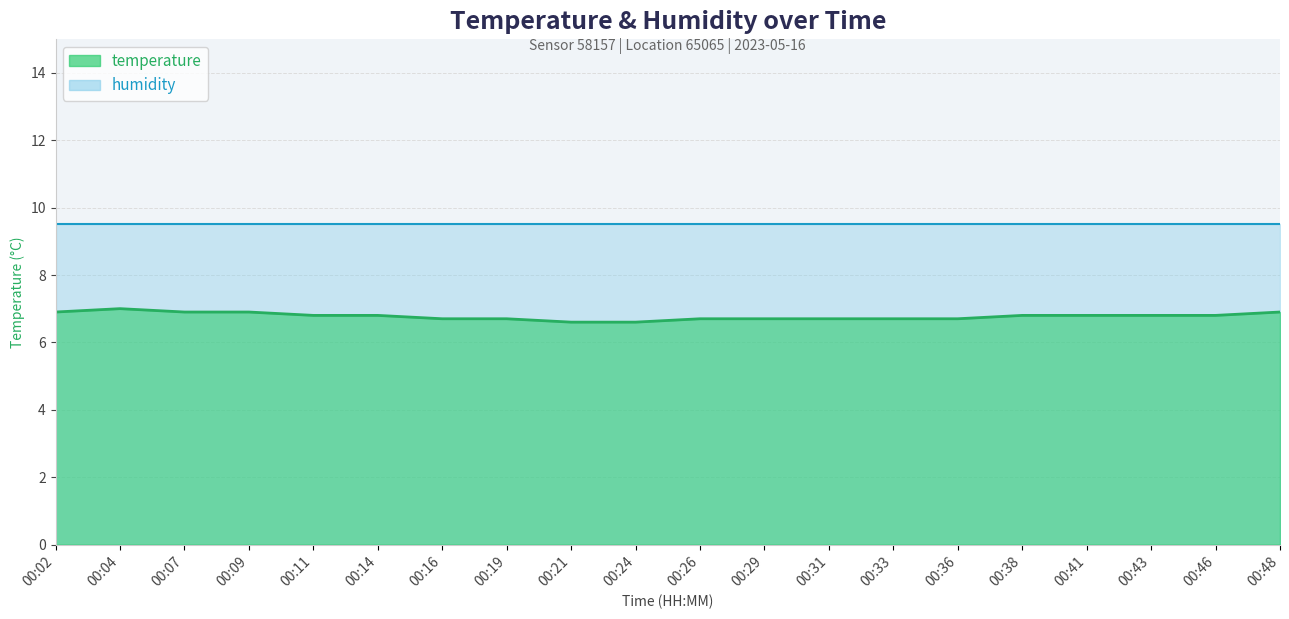

What is the difference between the second highest and second lowest values?

0.3